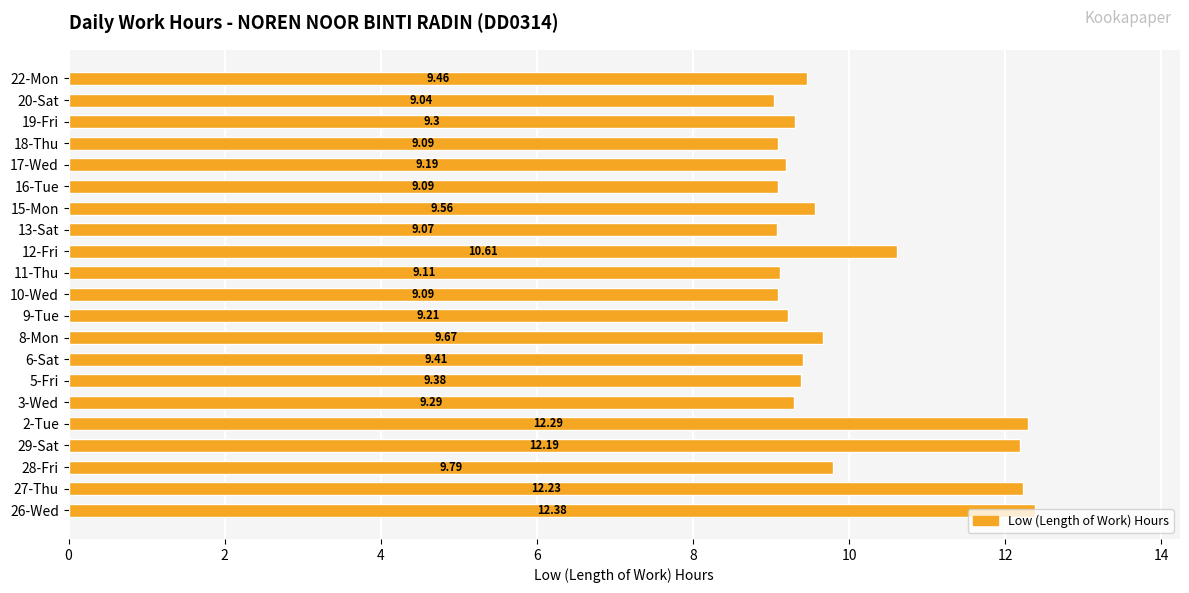

What is the ratio of the value at 18-Thu to the value at 15-Mon?

1.0